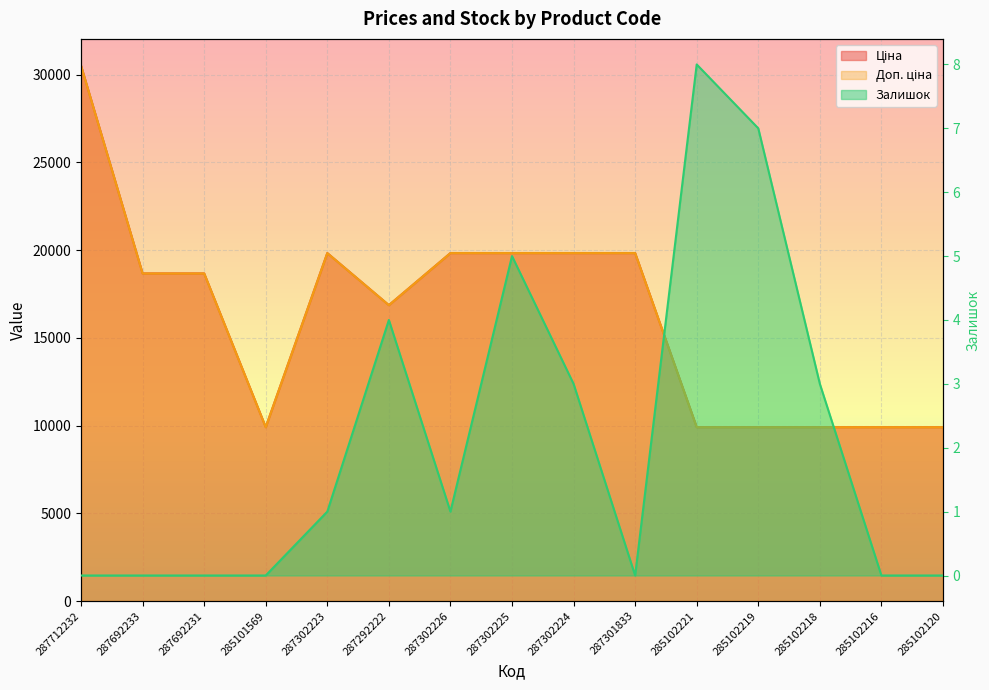

What is the label of the 7th point from the right?

287302224